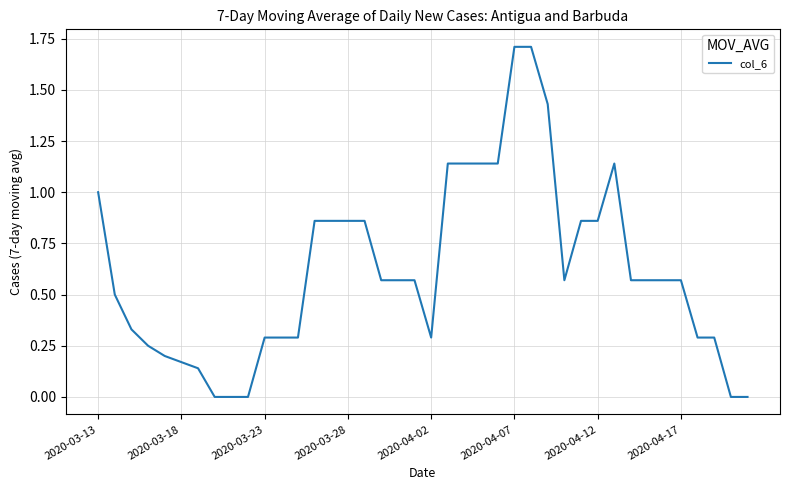

What is the difference between the maximum and minimum values?

1.7